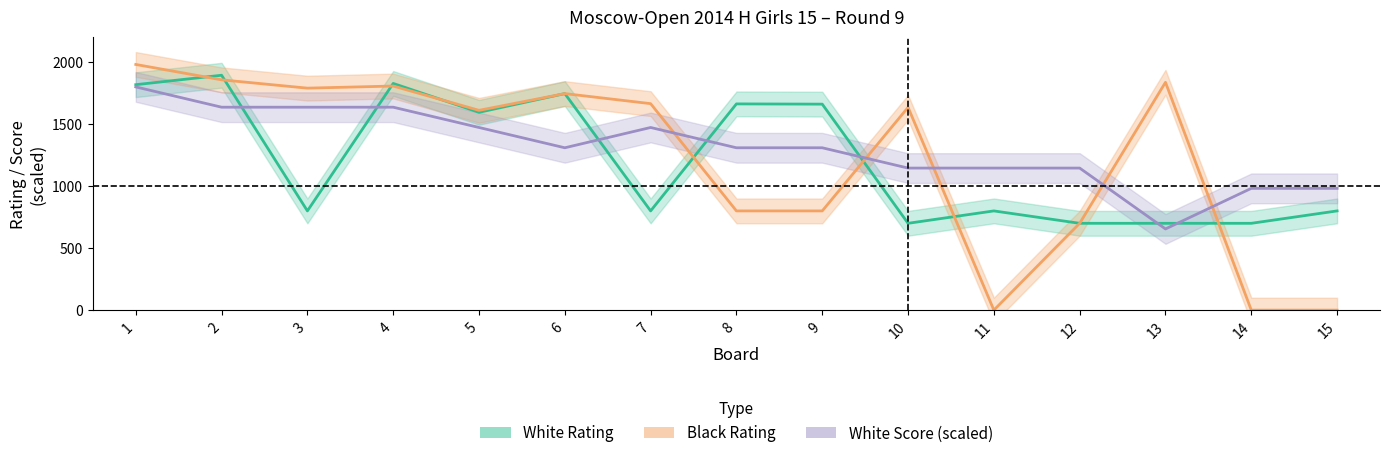

Reading left to right, extract all data points from this chart.

White Rating: 1=1818.0	2=1894.0	3=800.0	4=1828.0	5=1595.0	6=1746.0	7=800.0	8=1663.0	9=1661.0	10=700.0	11=800.0	12=700.0	13=700.0	14=700.0	15=800.0
Black Rating: 1=1981.0	2=1857.0	3=1790.0	4=1807.0	5=1611.0	6=1746.0	7=1665.0	8=800.0	9=800.0	10=1635.0	11=0.0	12=700.0	13=1837.0	14=0.0	15=0.0
White Score: 1=1800.0	2=1636.4	3=1636.4	4=1636.4	5=1472.7	6=1309.1	7=1472.7	8=1309.1	9=1309.1	10=1145.5	11=1145.5	12=1145.5	13=654.5	14=981.8	15=981.8